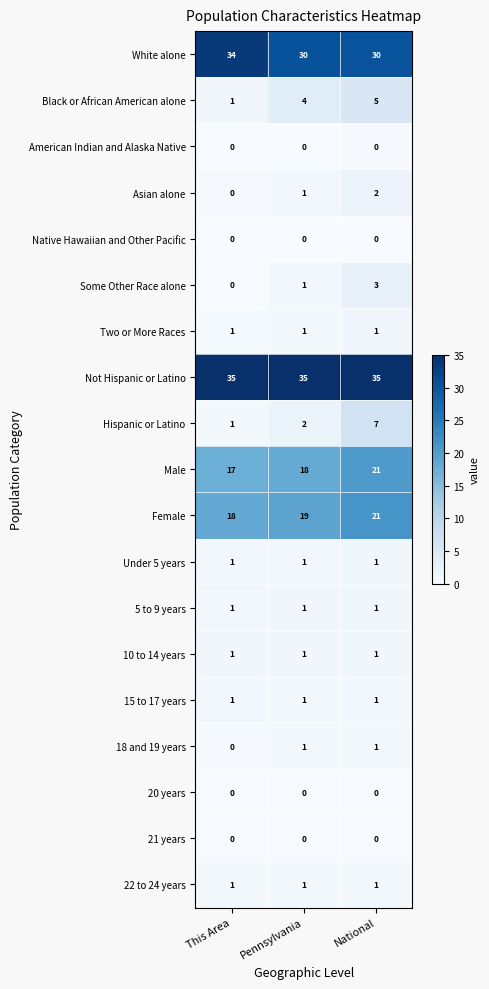

List the labels in order of Asian alone value, largest first.

National, Pennsylvania, This Area